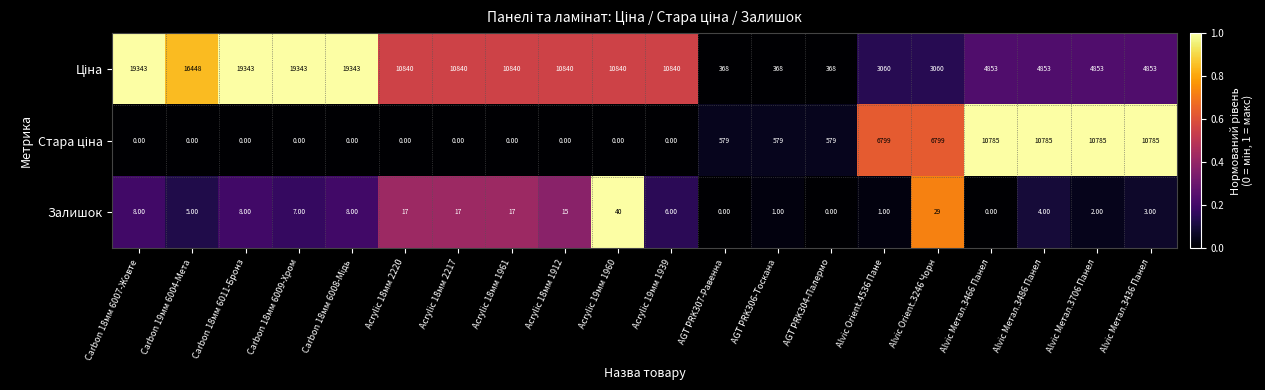

Count the number of categories in the chart.

20